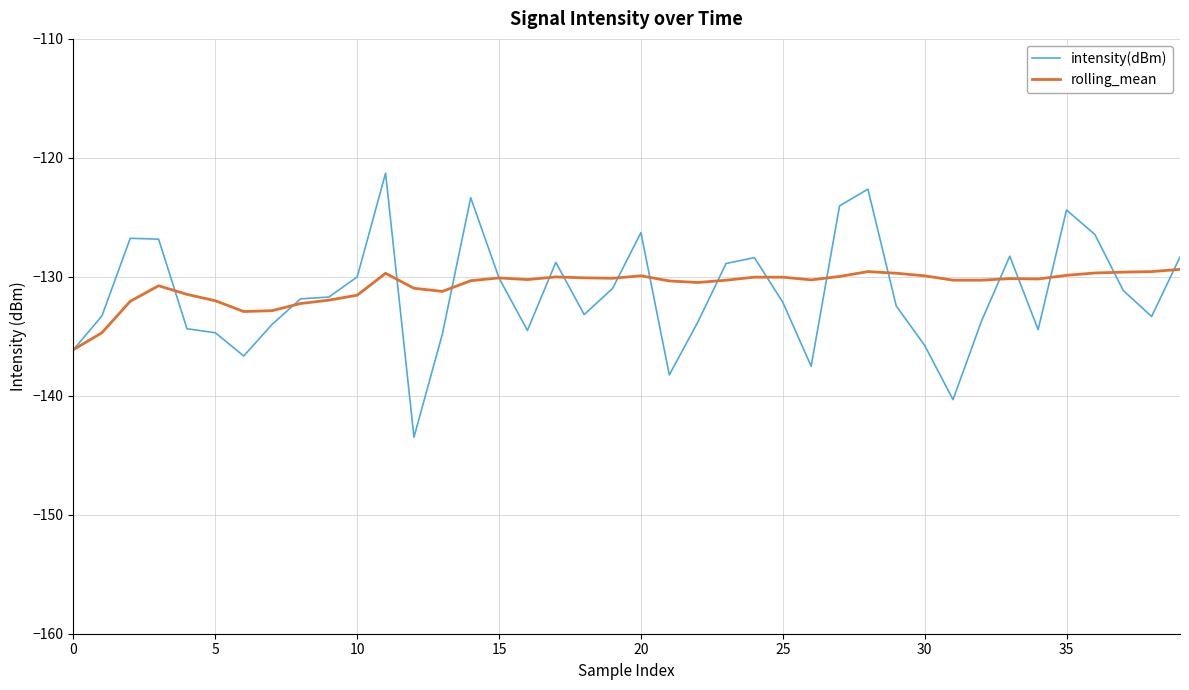

Which series has the largest range (max minus min)?

intensity(dBm)